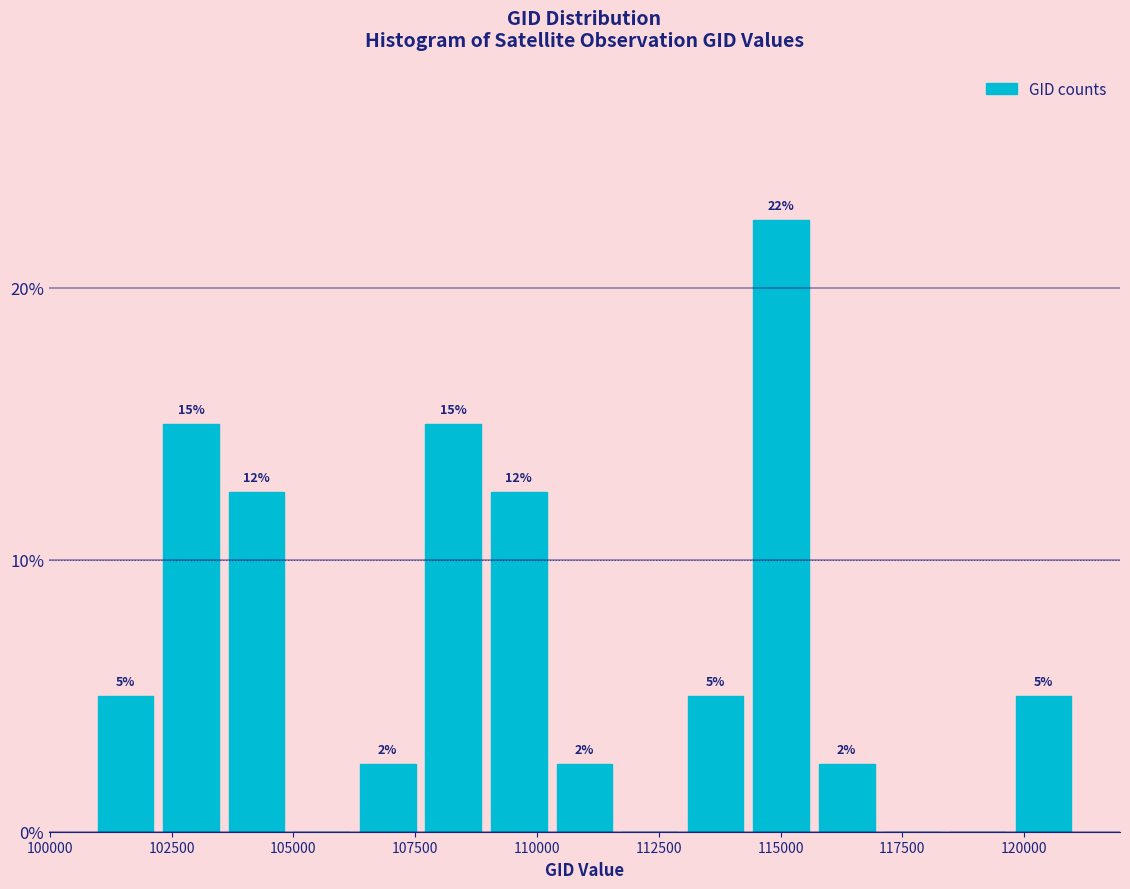

Around what value on the x-axis is the tallest bar? Give the approximate position of its centre, as read against the axis.

115000